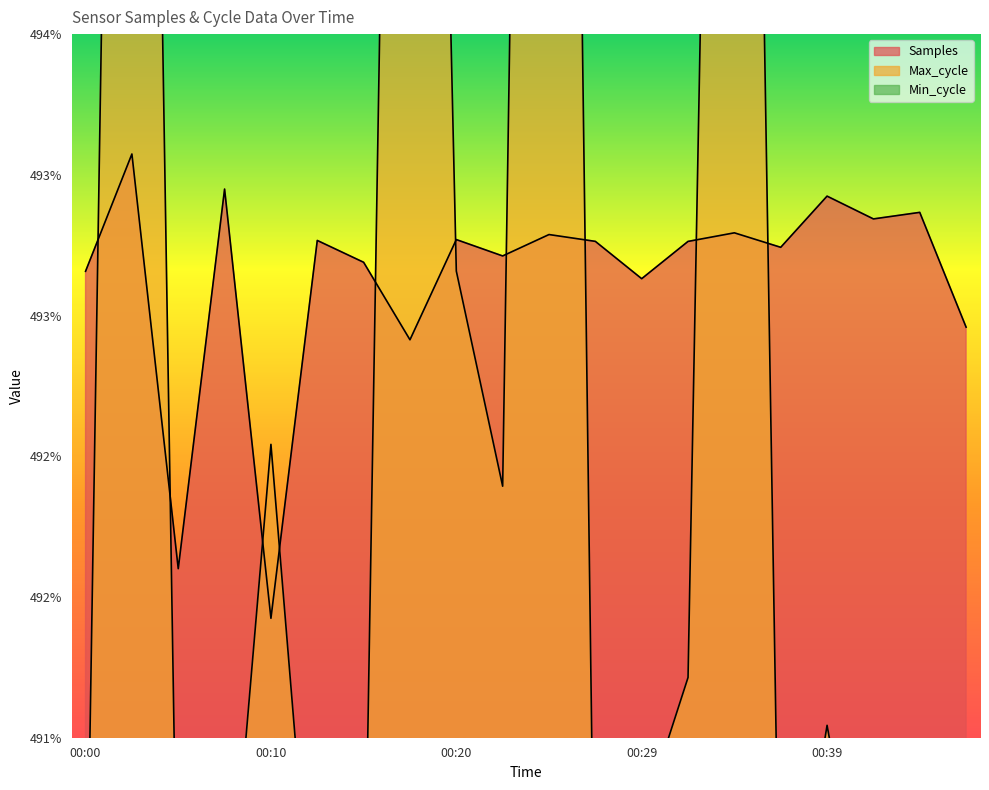

Which series ends up on top after the final intersection of Samples and Max_cycle?

Samples